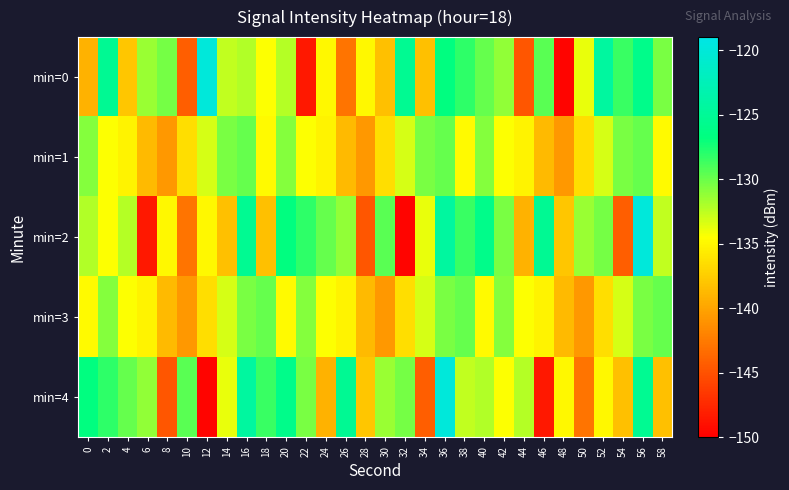

Which label corresponds to the largest value in the chart?

12